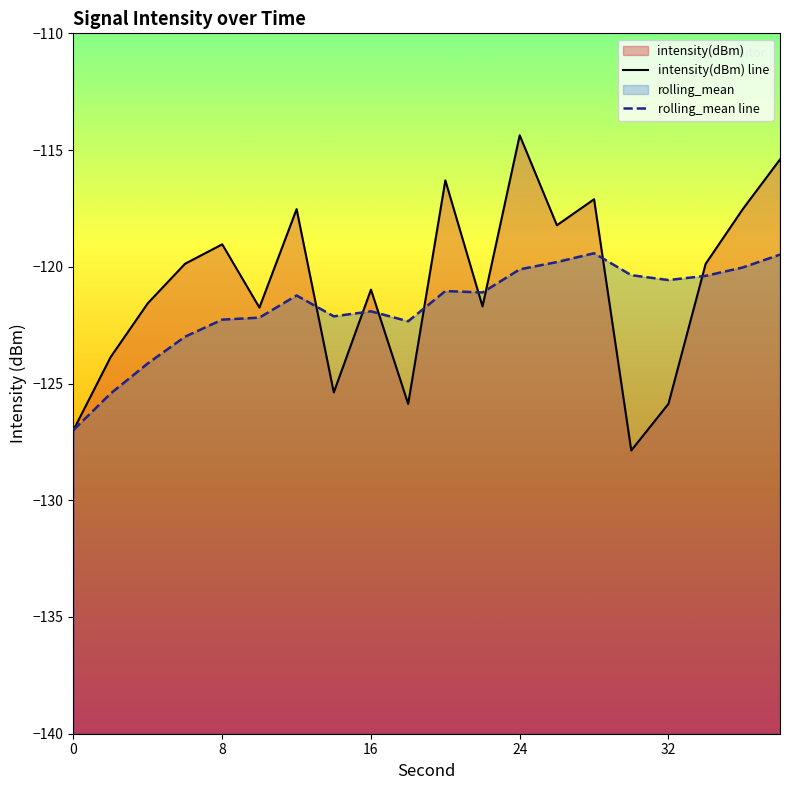

What is the difference between the maximum and minimum values in the intensity(dBm) line series?

13.5